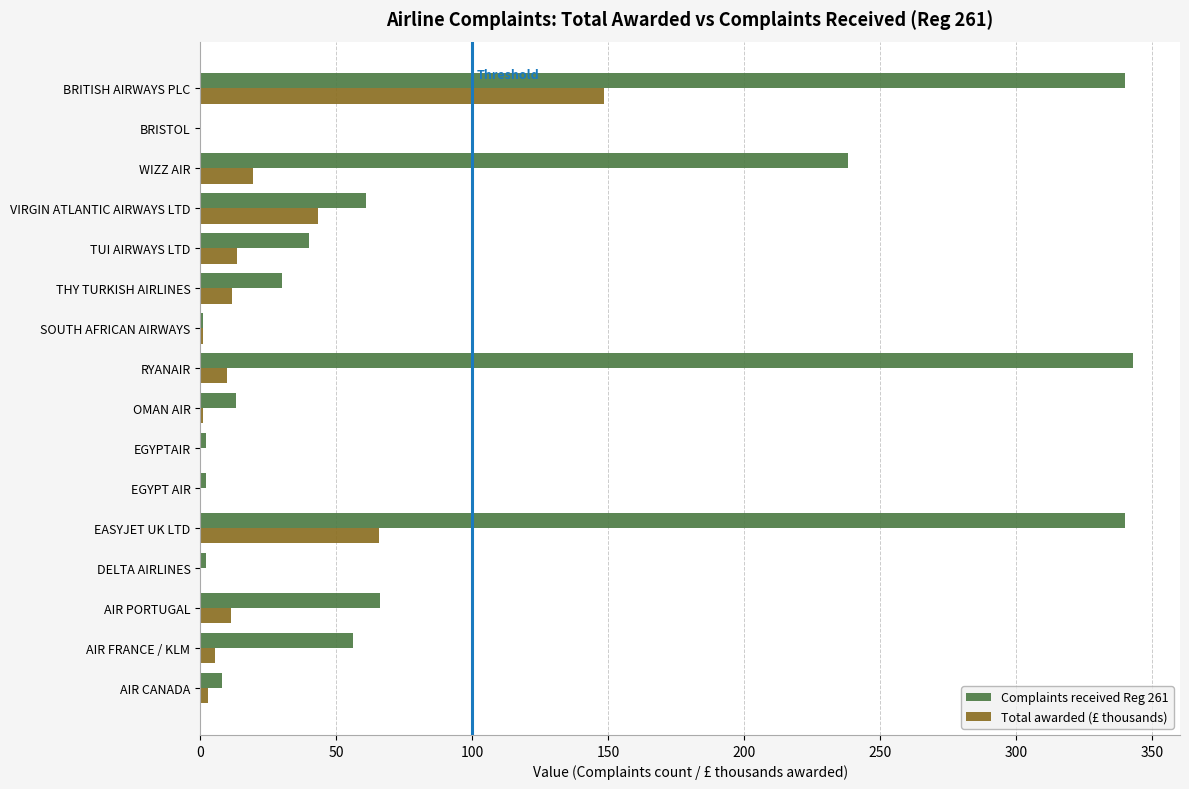

What is the sum of all Complaints received Reg 261 values?

1542.0